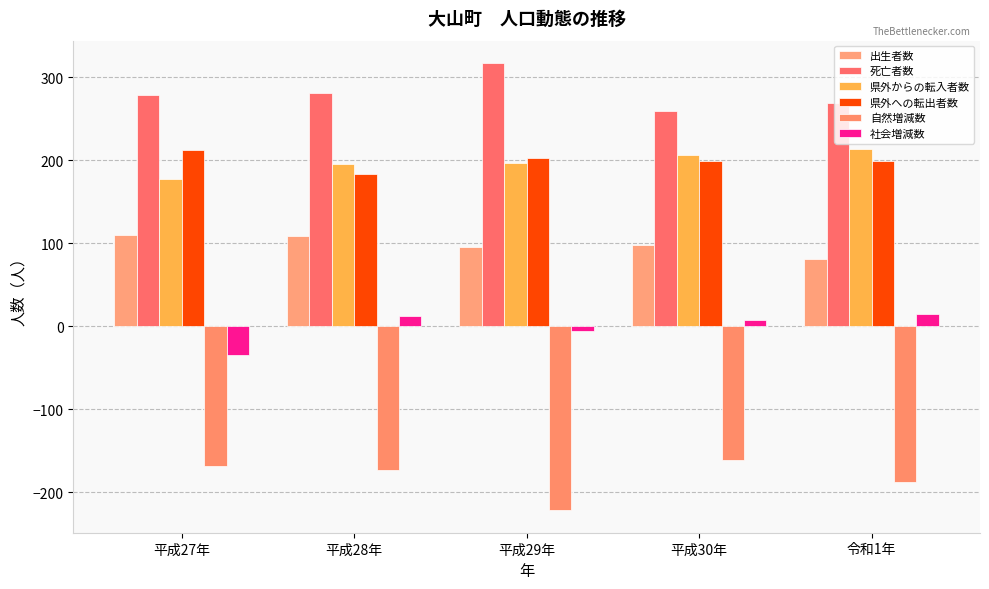

Which series has the widest spread of values?

自然増減数